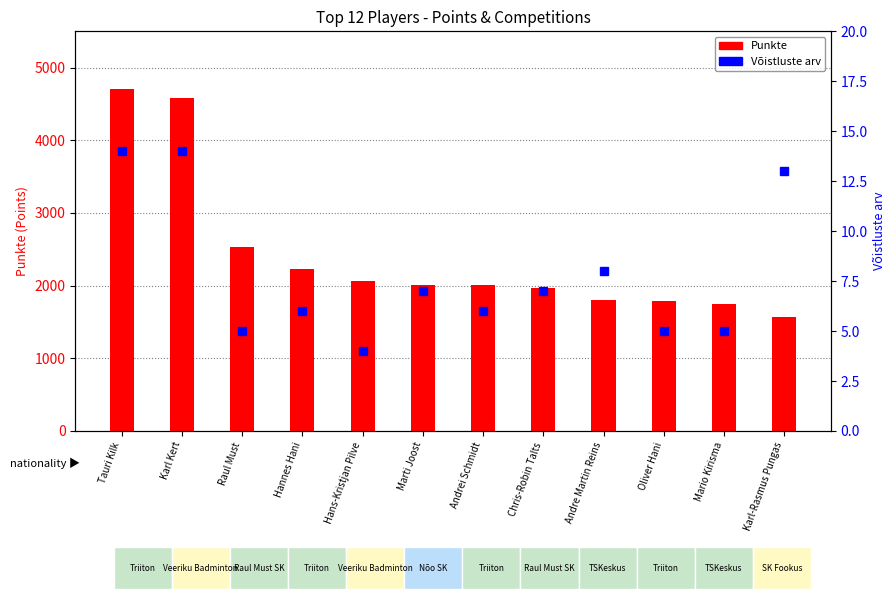

How many series are shown in this chart?

2